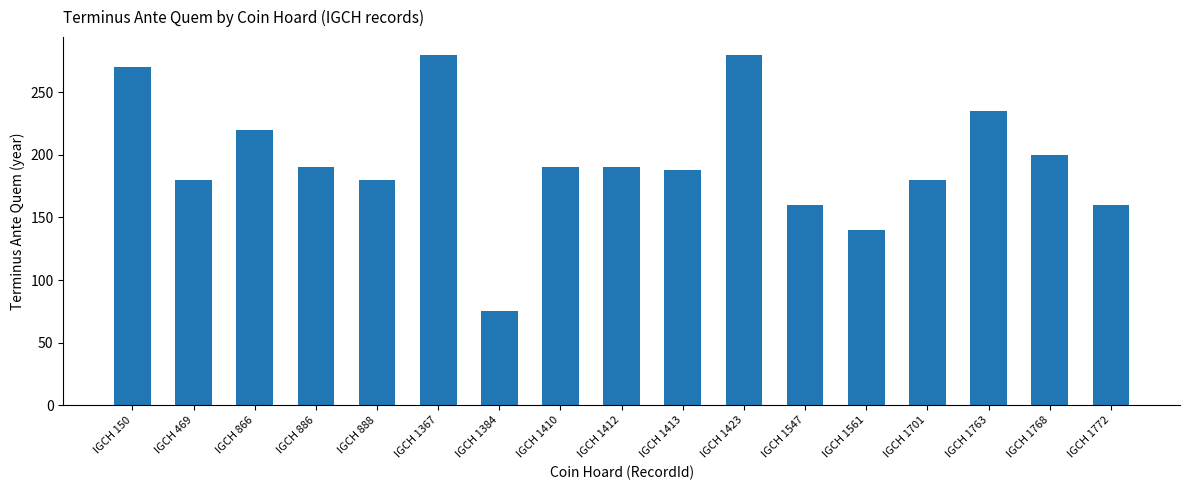

What is the value of the 11th bar from the left?

280